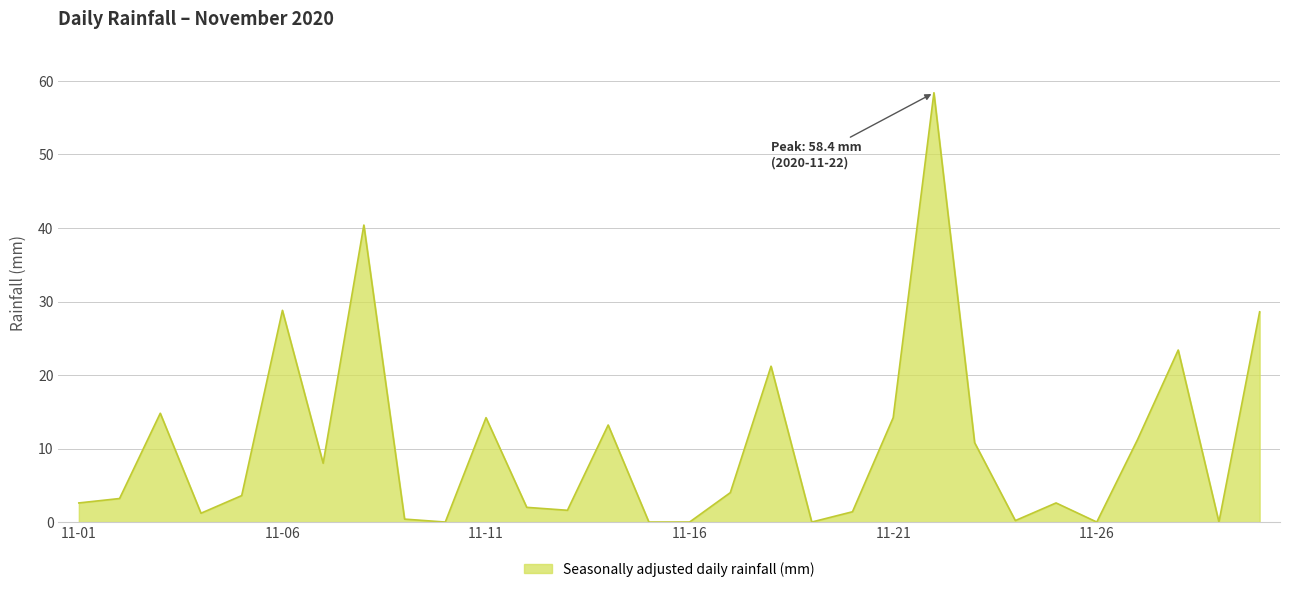

How many lines are shown in the chart?

1